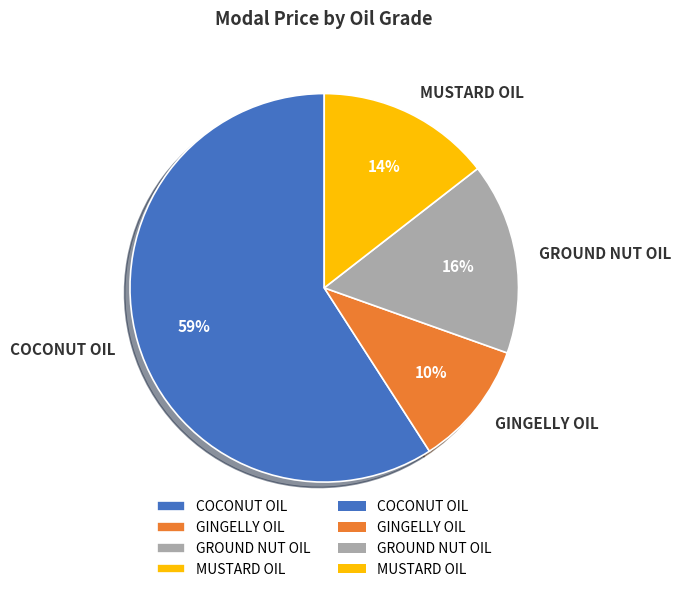

To the nearest percent, what is the difference between the GINGELLY OIL and GROUND NUT OIL slice percentages?

6%